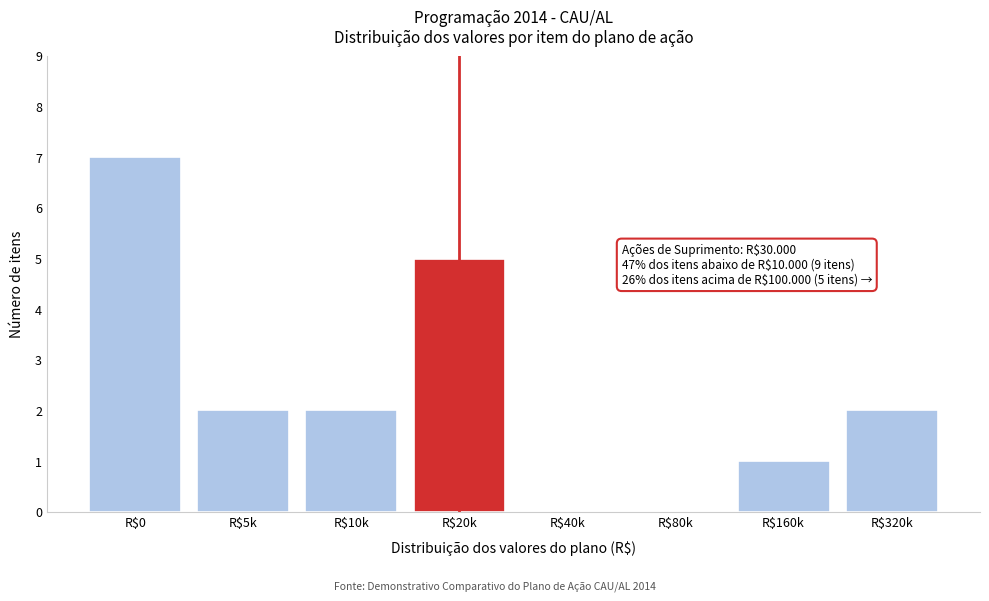

What value does the data have at R$20k?

5